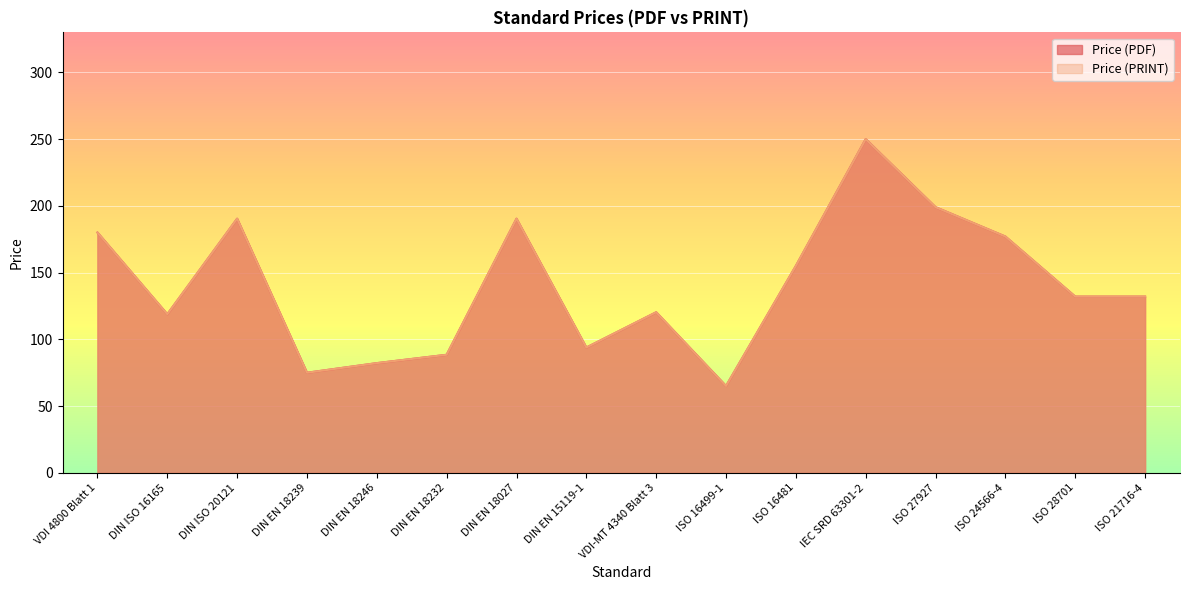

The value of Price (PRINT) at ISO 27927 is 280.1. True or false?

False